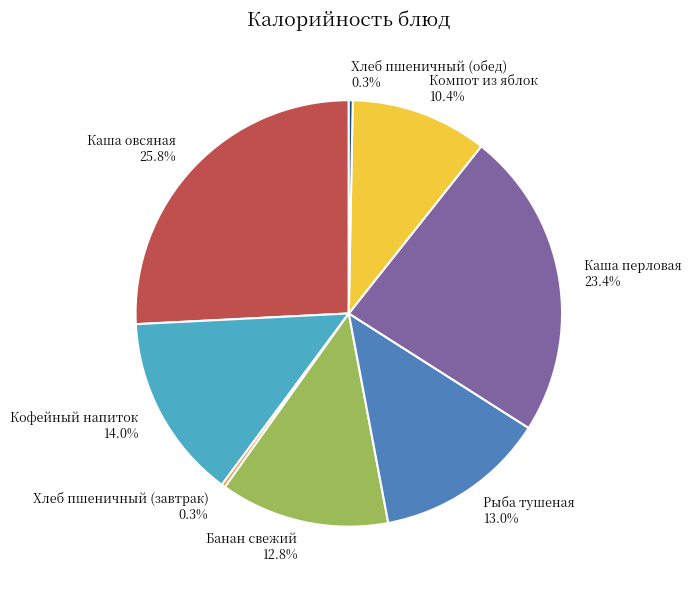

Which category has the biggest portion of the pie?

Каша овсяная